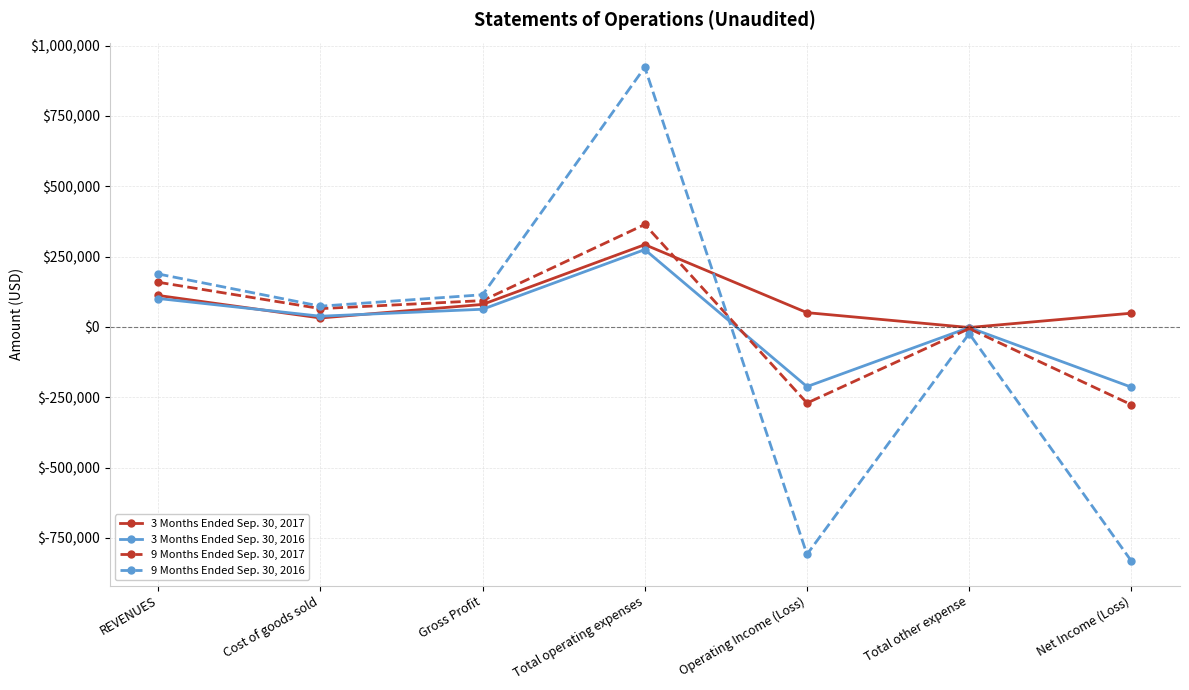

In 3 Months Ended Sep. 30, 2016, how many points are lower than both neighbors (excluding endpoints)?

2